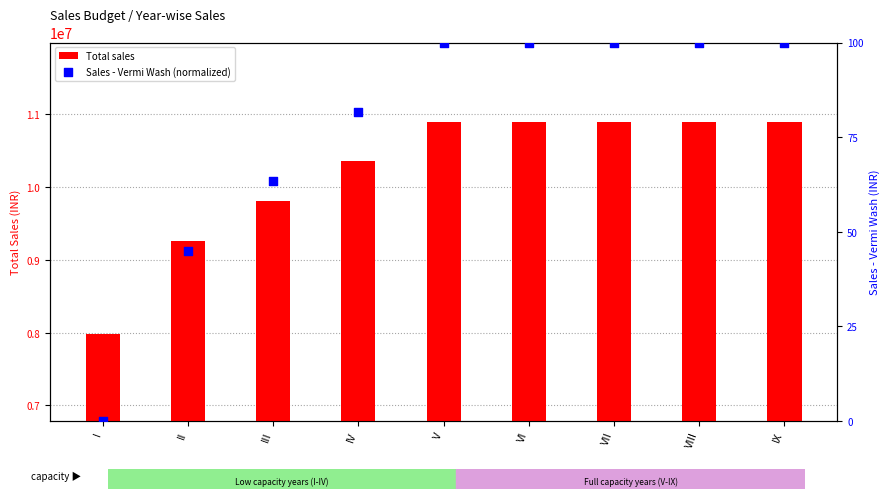

Which series has the widest spread of Y values?

Total sales